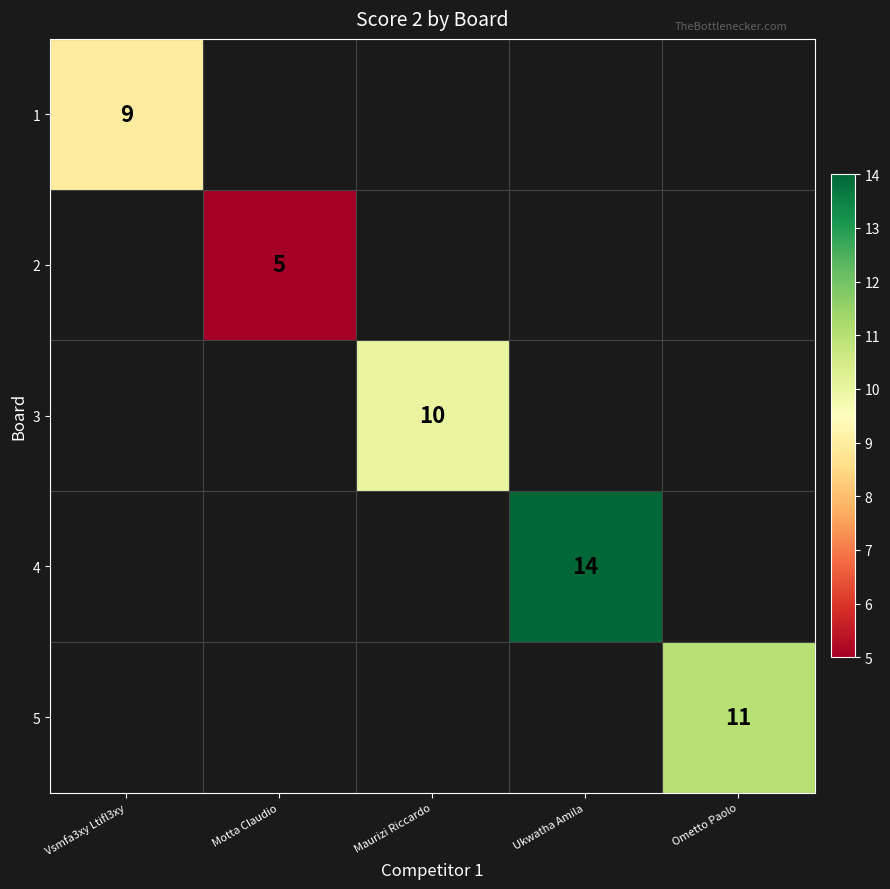

Is it true that 4 equals 24 at Ukwatha Amila?

False